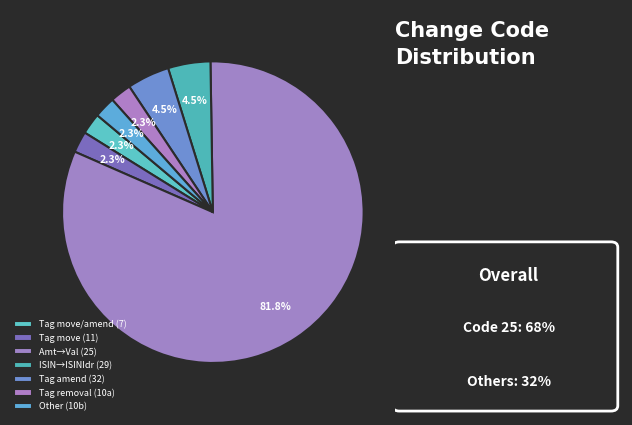

How many slices are in this pie chart?

7